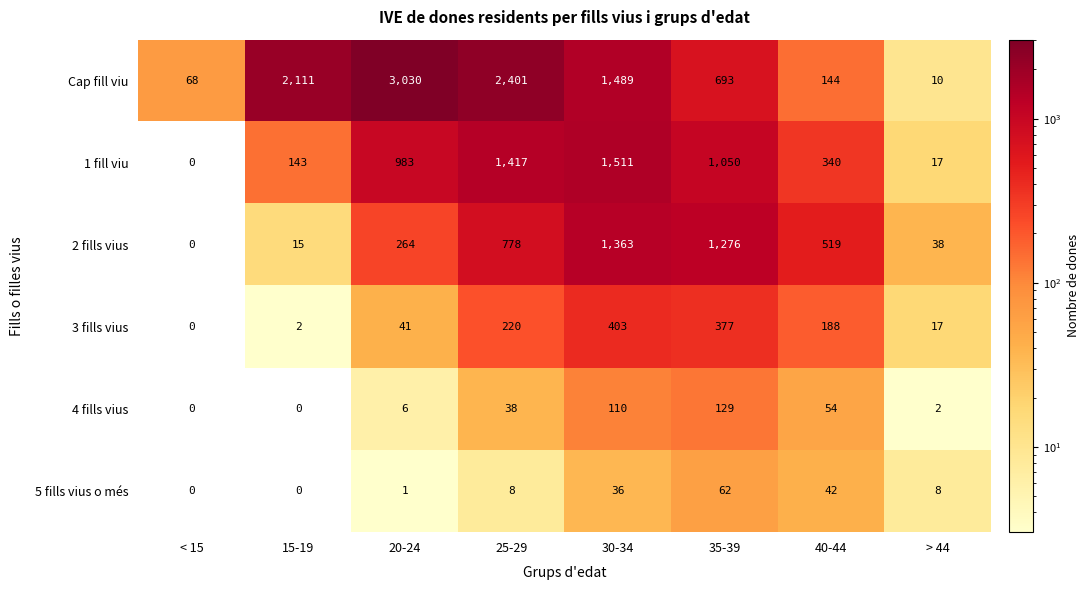

What is the difference between the 1 fill viu values at 15-19 and 25-29?

1274